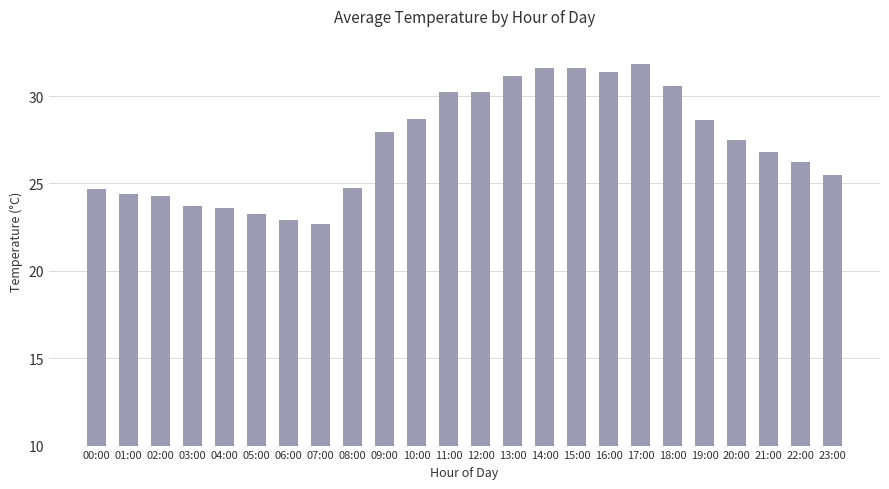

What is the maximum value shown in the chart?

31.9